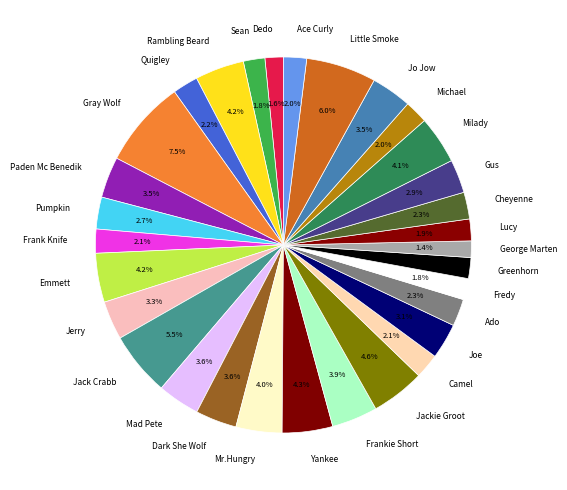

To the nearest percent, what percentage of the pie is Dark She Wolf?

4%